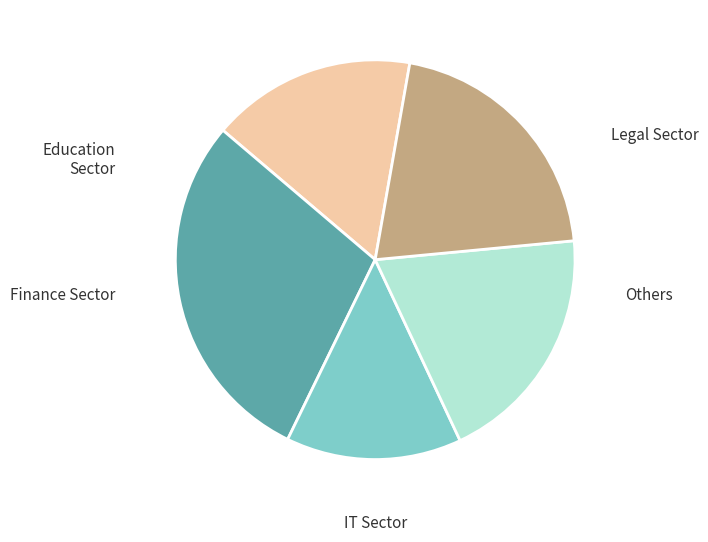

Is there any slice that represents more than half of the pie?

No